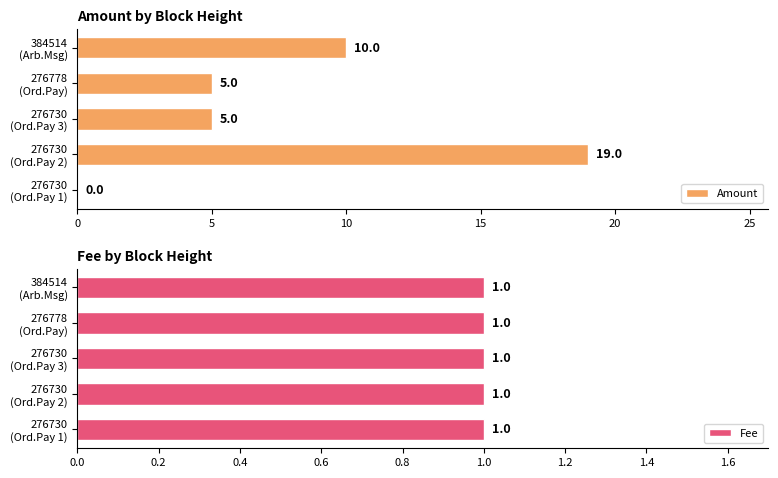

True or false: Amount has a value of 5.0 at 276730 (Ord.Pay 3).

True